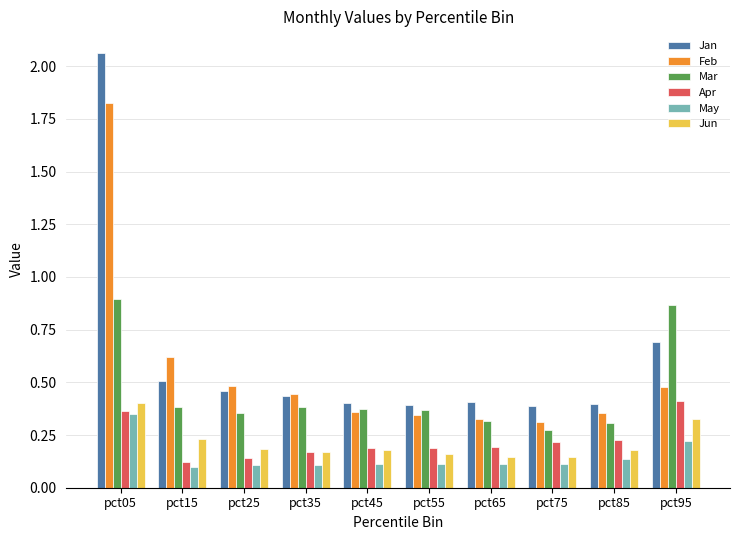

Is it true that Apr equals 0.1 at pct45?

False